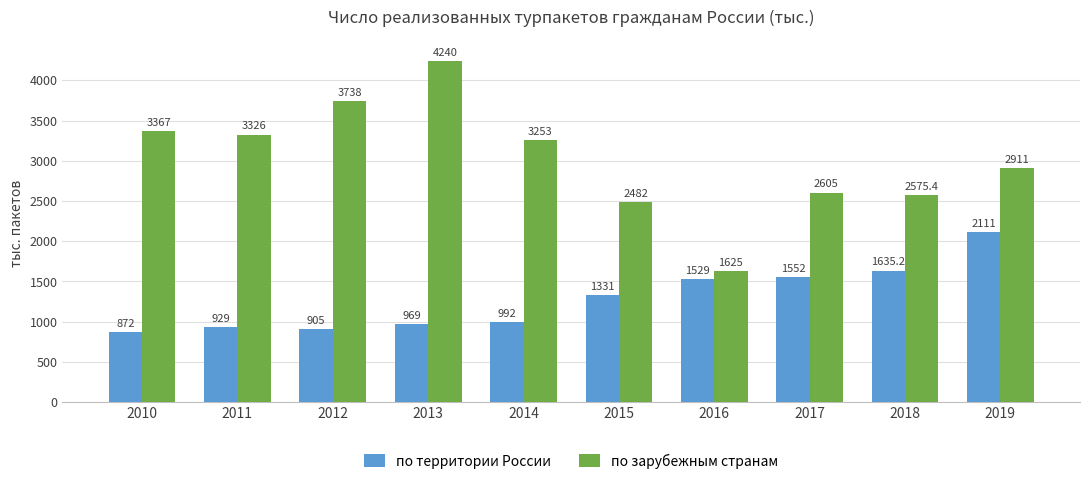

How many bars are there in total?

20